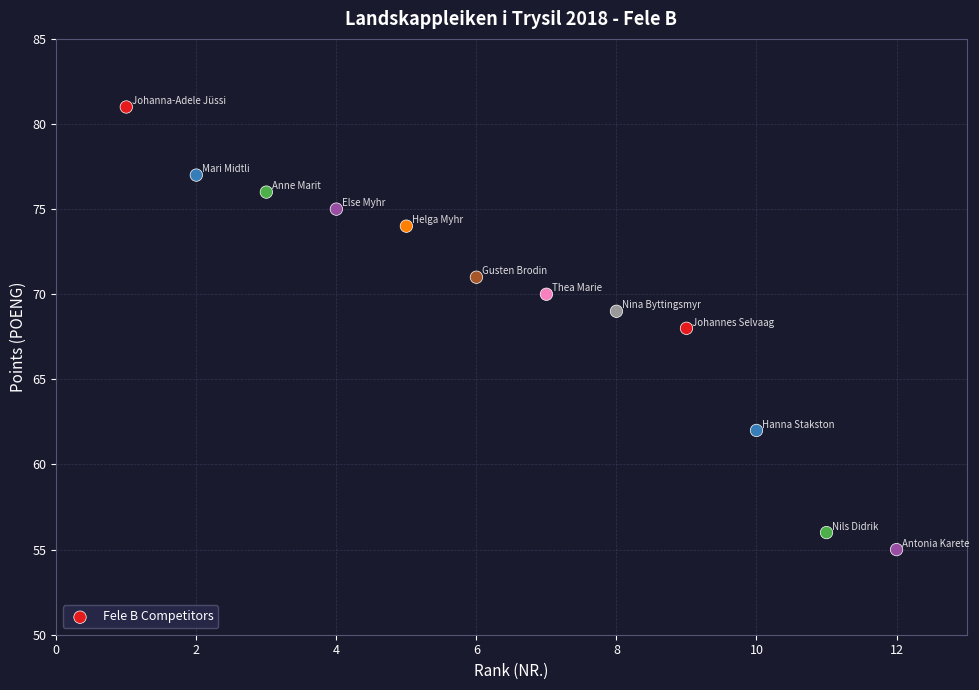

What is the average Y value?

70